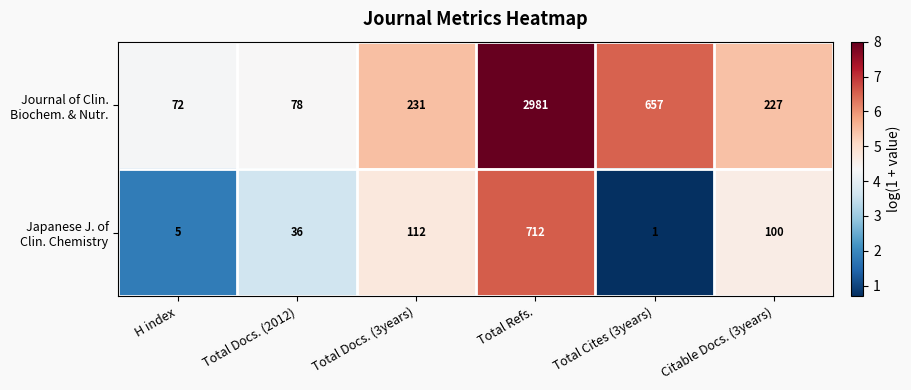

What is the difference between the highest and lowest values at Total Cites (3years)?

656